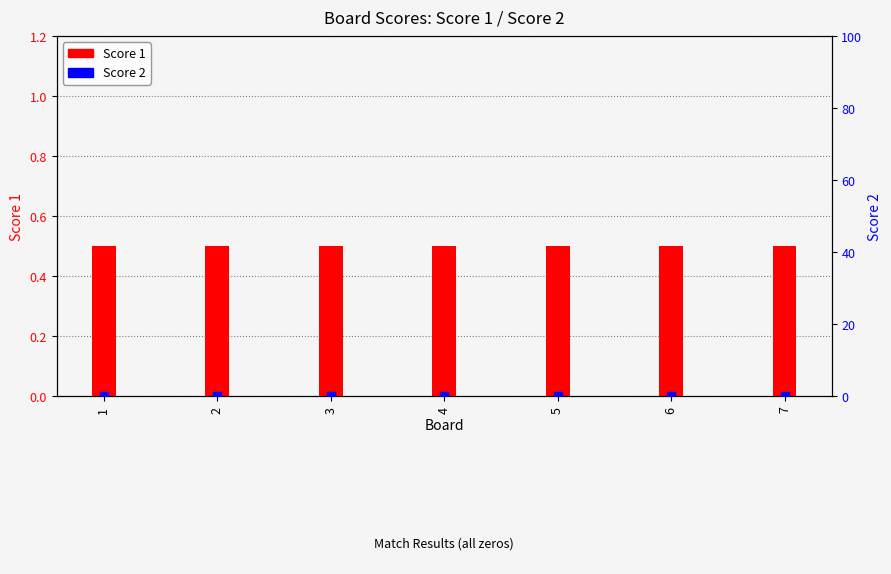

Which series has the widest spread of Y values?

Score 1